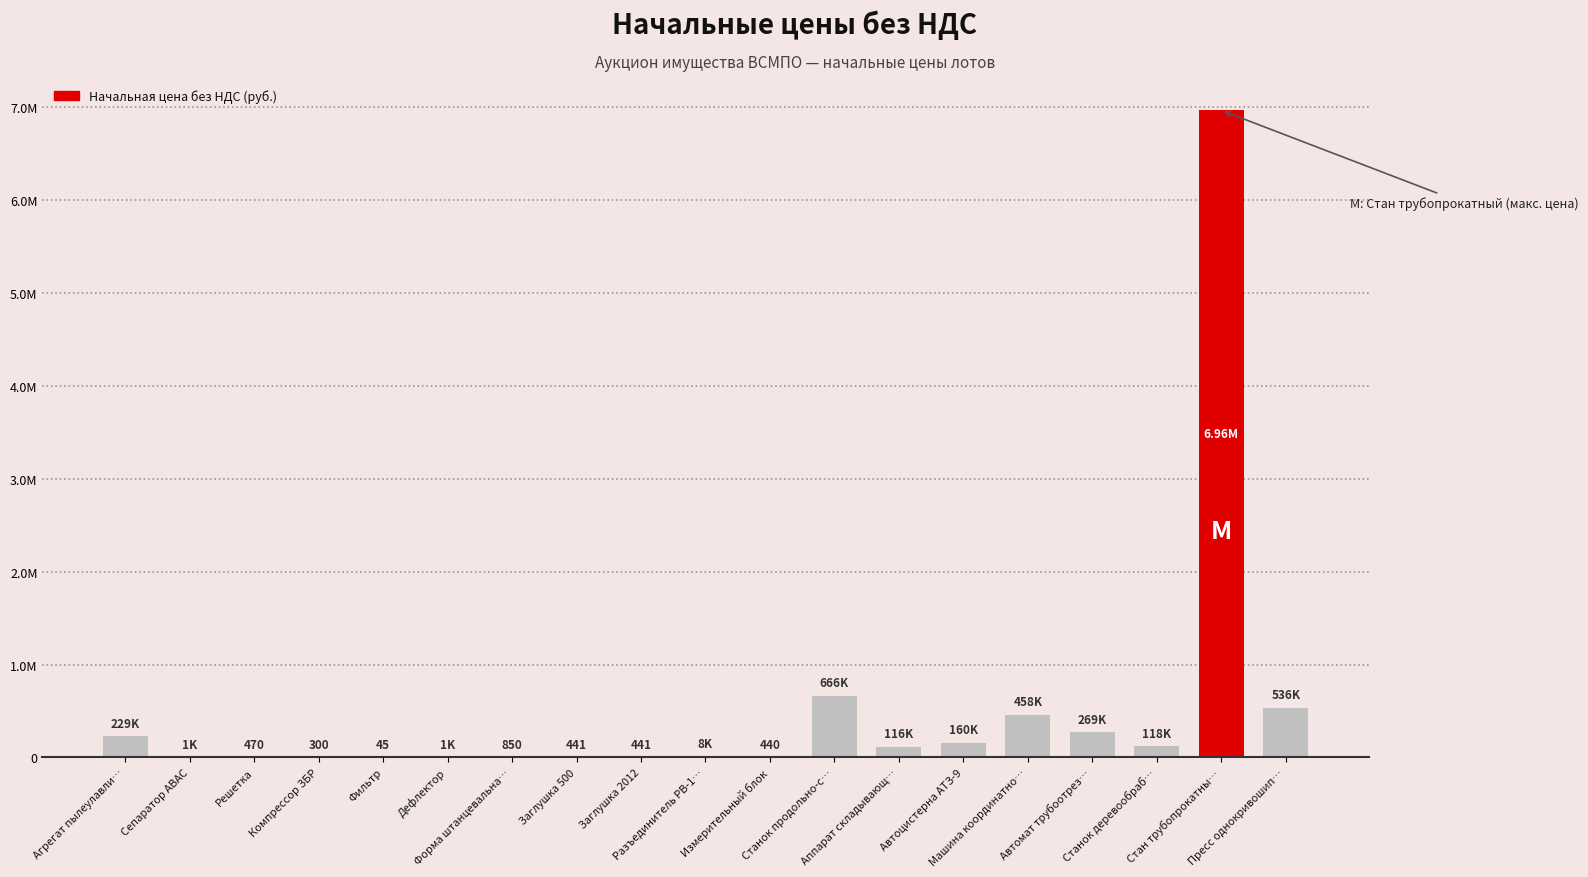

At which label is the value closest to 3482522?

Станок продольно-с…